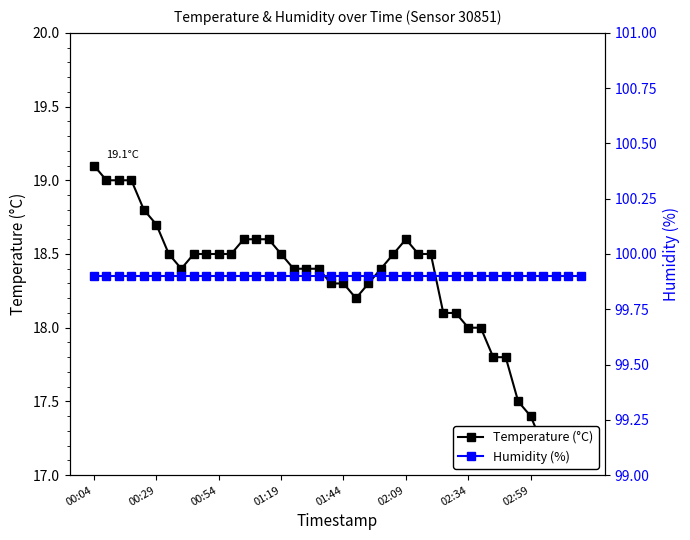

Rank the series by their maximum value, from lowest to highest.

Temperature (°C), Humidity (%)